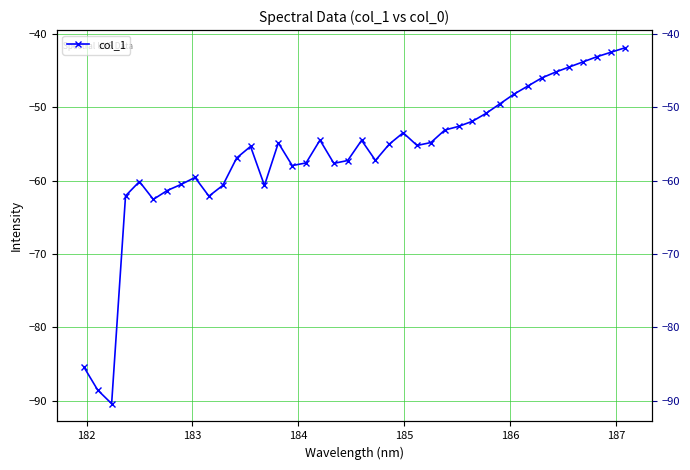

Does the chart display data point markers on the line(s)?

Yes